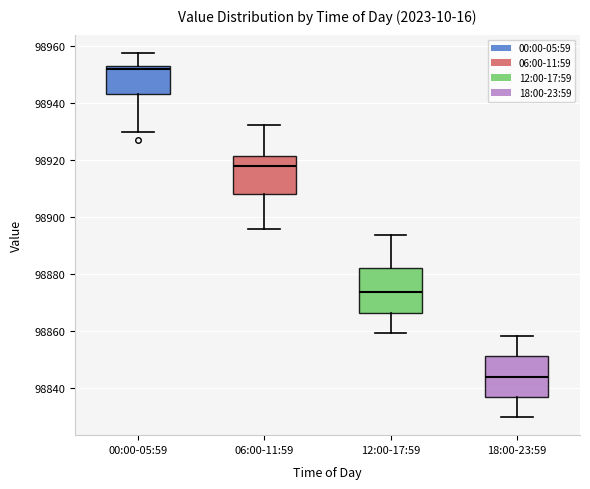

Reading left to right, read every box against the y-axis: the position of its median line, the range the box covers, and the ends of its whiskers. The values are not printed on the chart, so give them approximately, as read against the axis.

00:00-05:59: median 98952 (just below the box's upper edge), box 98942 to 98952, whiskers 98930 to 98958
06:00-11:59: median 98918, box 98908 to 98922, whiskers 98896 to 98932
12:00-17:59: median 98874, box 98866 to 98882, whiskers 98860 to 98894
18:00-23:59: median 98844, box 98836 to 98852, whiskers 98830 to 98858